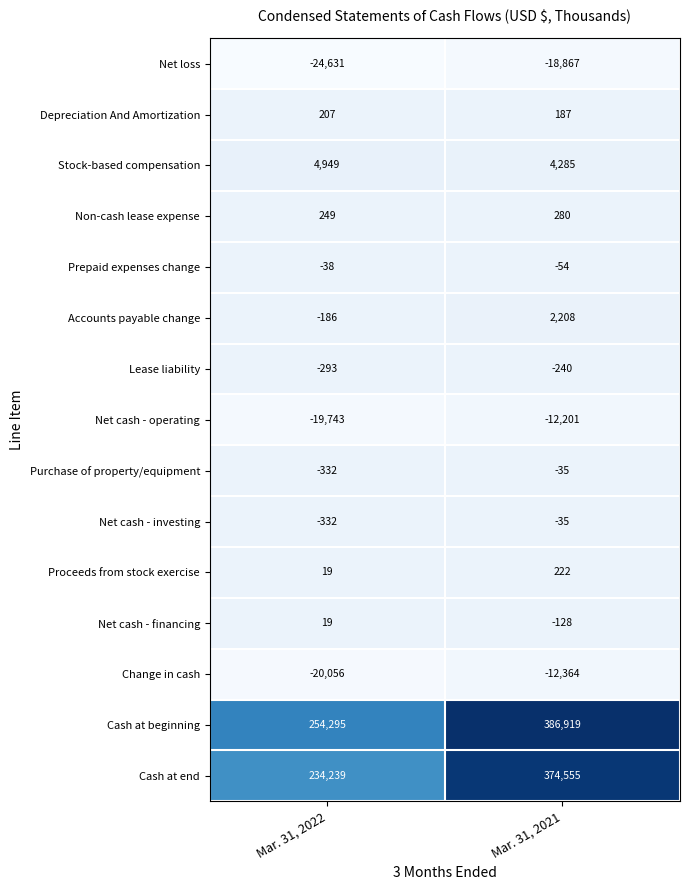

The value of Change in cash at Mar. 31, 2021 is -17226. True or false?

False